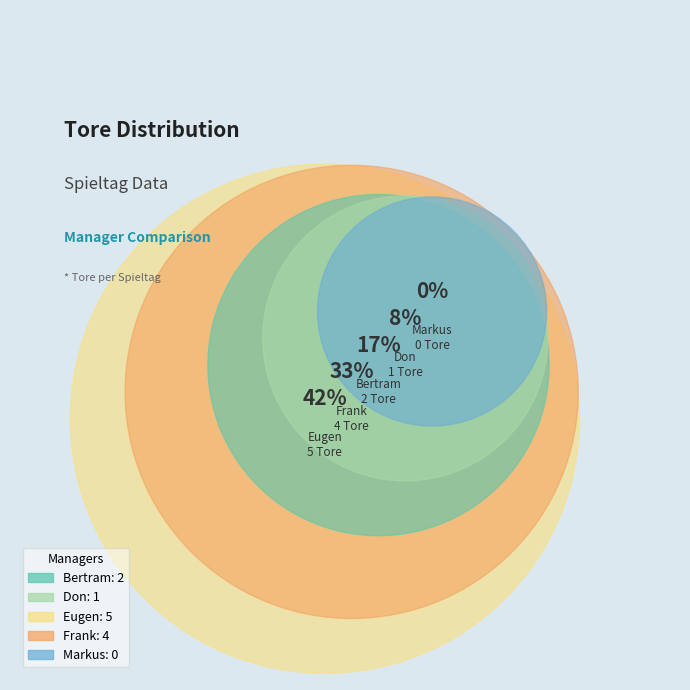

What percentage is the Eugen slice, to the nearest percent?

42%